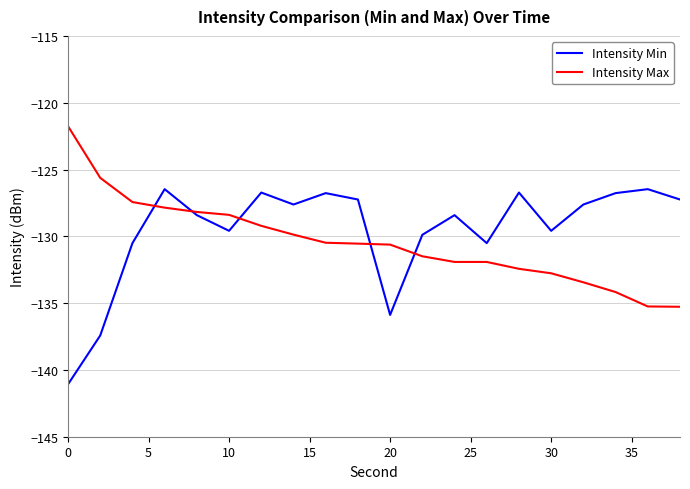

Rank the series by their maximum value, from highest to lowest.

Intensity Max, Intensity Min